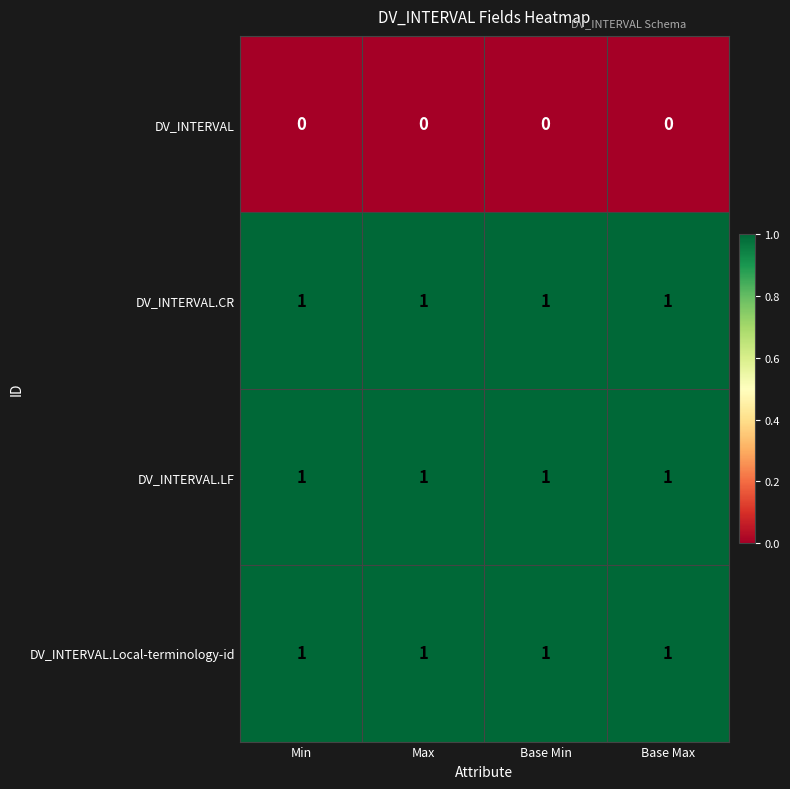

The value of DV_INTERVAL at Min is 0. True or false?

True